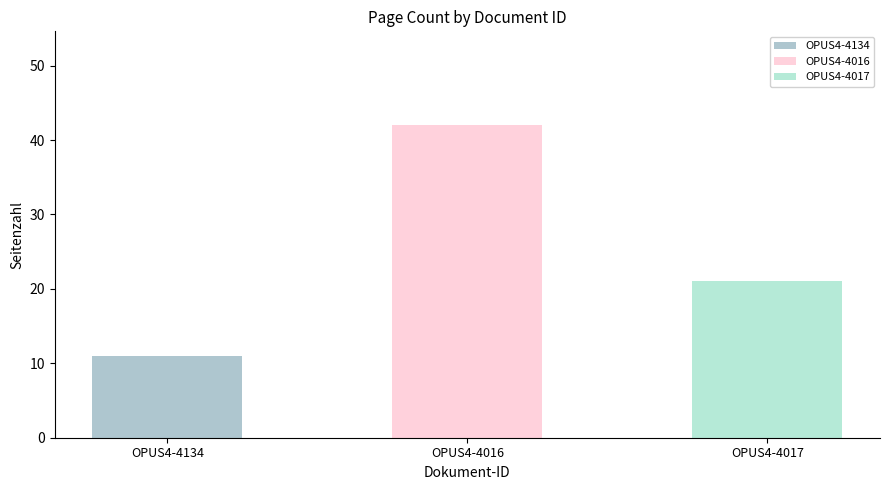

The value at OPUS4-4016 is 42. True or false?

True